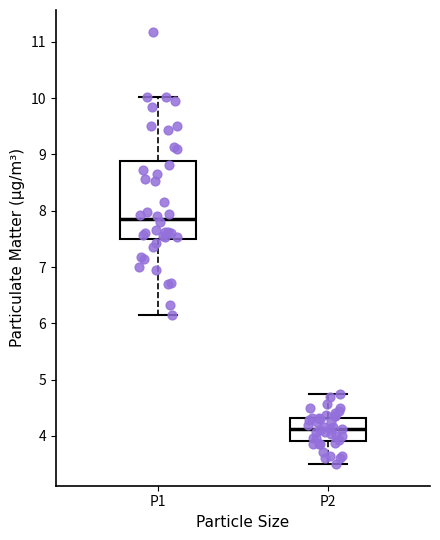

Where does the lower whisker of the box for P2 end on the y-axis? The values are not printed on the chart, so give them approximately, as read against the axis.

3.5